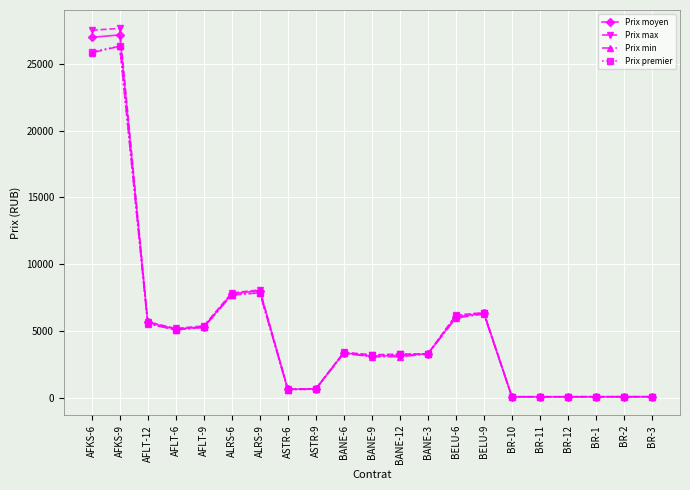

What is the difference between the highest and lowest values at BANE-3?

21.0